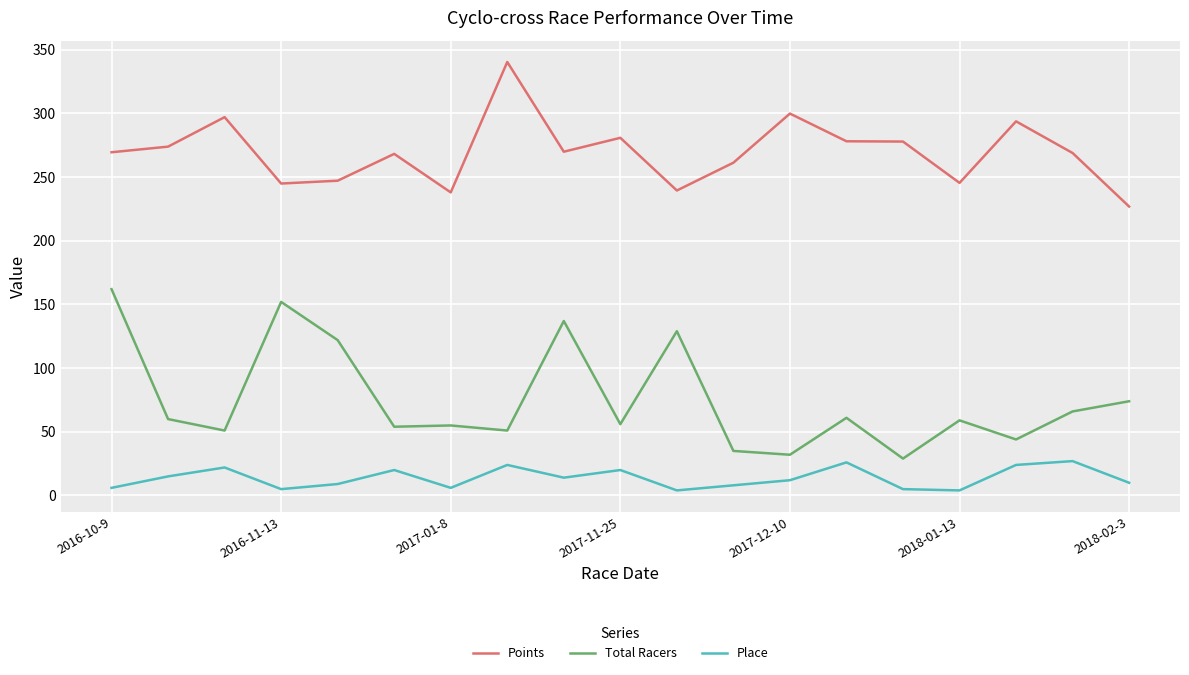

What is the lowest value of the Place series?

4.0